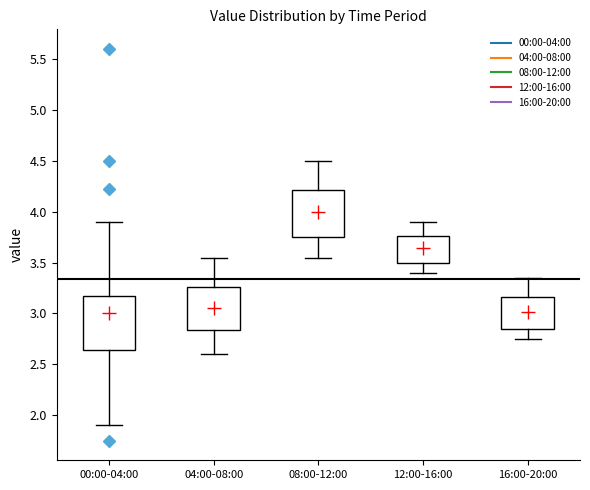

Where does the median line of the box for 04:00-08:00 sit on the y-axis? The values are not printed on the chart, so give them approximately, as read against the axis.

3.05